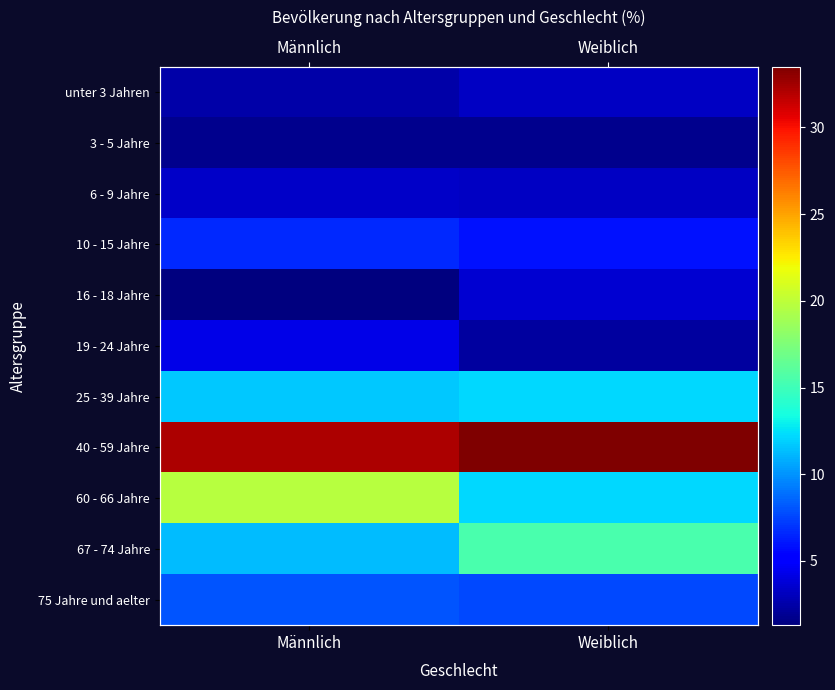

The value of 75 Jahre und aelter at Weiblich is 13.6. True or false?

False